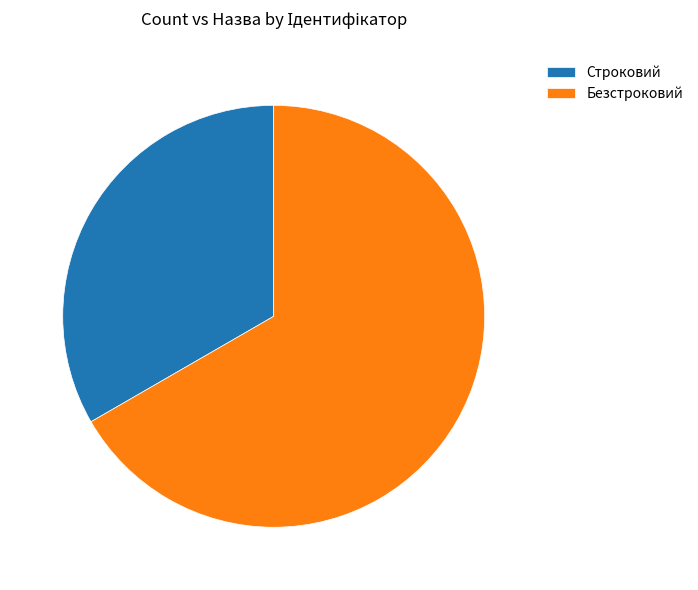

What is the largest slice in the pie chart?

Безстроковий